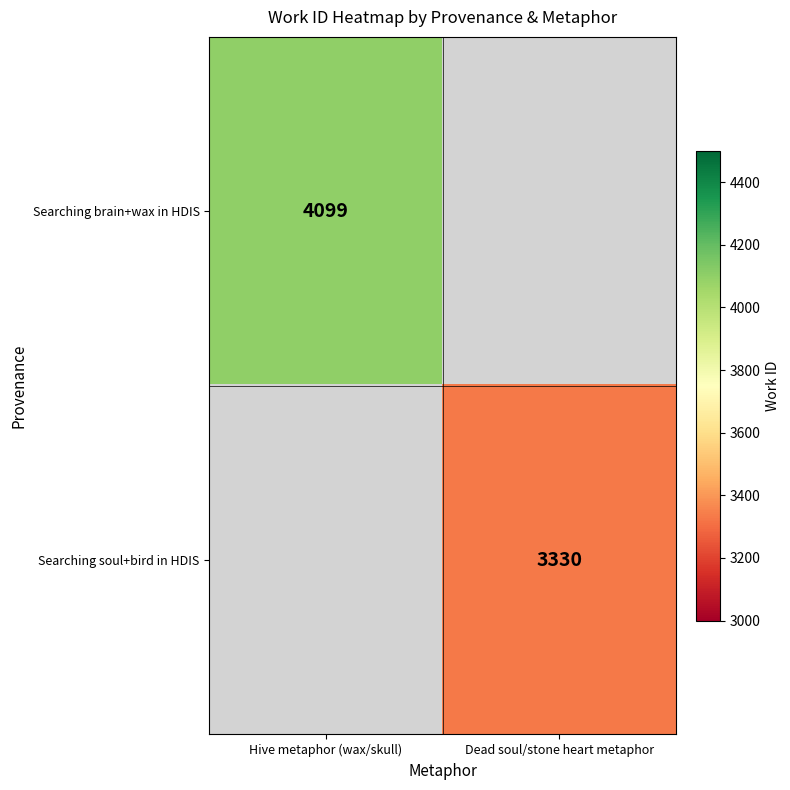

The value of Searching brain+wax in HDIS at Hive metaphor (wax/skull) is 1655. True or false?

False